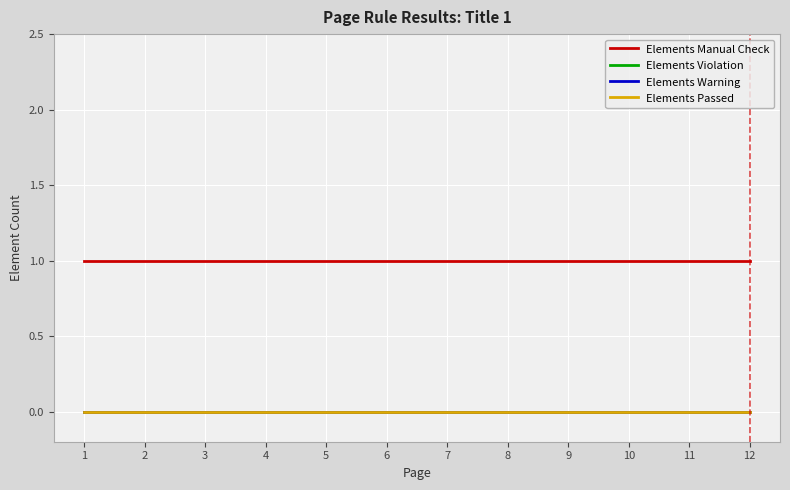

Does the chart display data point markers on the line(s)?

No